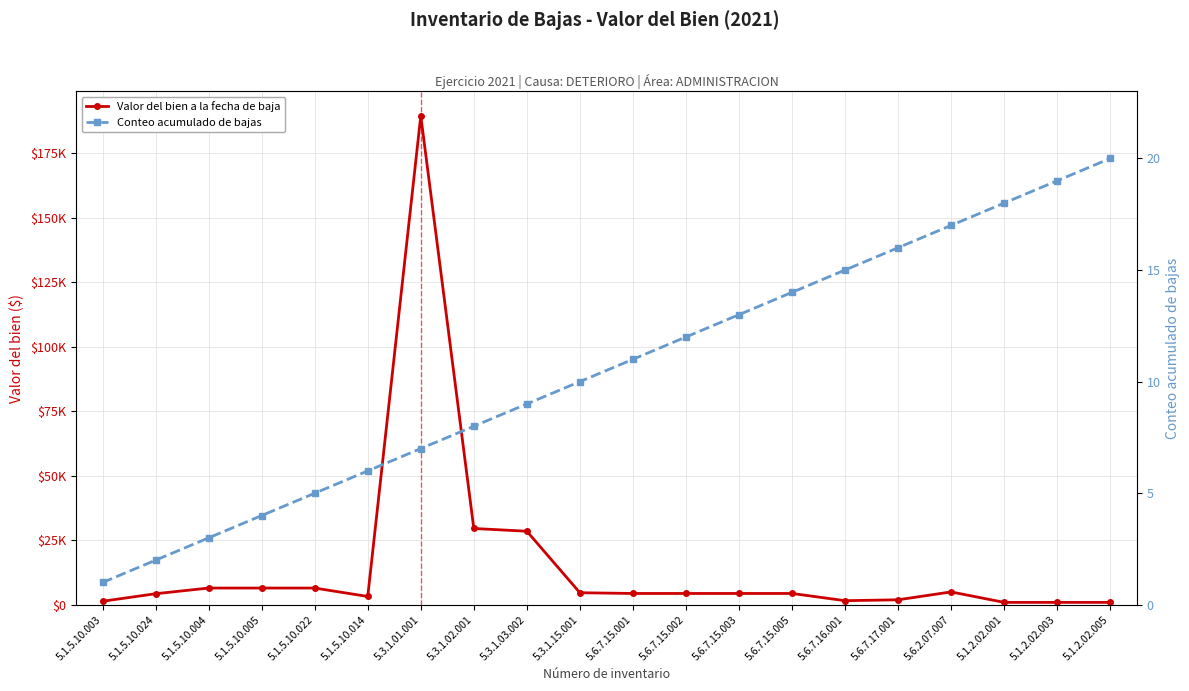

List the labels in order of Conteo acumulado de bajas value, smallest first.

5.1.5.10.003, 5.1.5.10.024, 5.1.5.10.004, 5.1.5.10.005, 5.1.5.10.022, 5.1.5.10.014, 5.3.1.01.001, 5.3.1.02.001, 5.3.1.03.002, 5.3.1.15.001, 5.6.7.15.001, 5.6.7.15.002, 5.6.7.15.003, 5.6.7.15.005, 5.6.7.16.001, 5.6.7.17.001, 5.6.2.07.007, 5.1.2.02.001, 5.1.2.02.003, 5.1.2.02.005